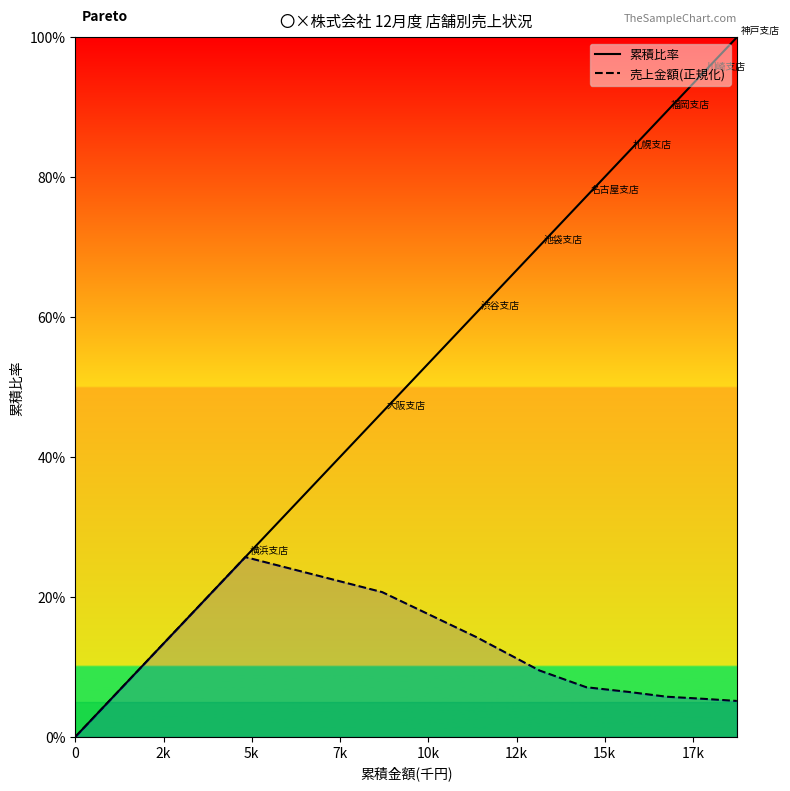

Rank the series by their average value, from lowest to highest.

売上金額(正規化), 累積比率